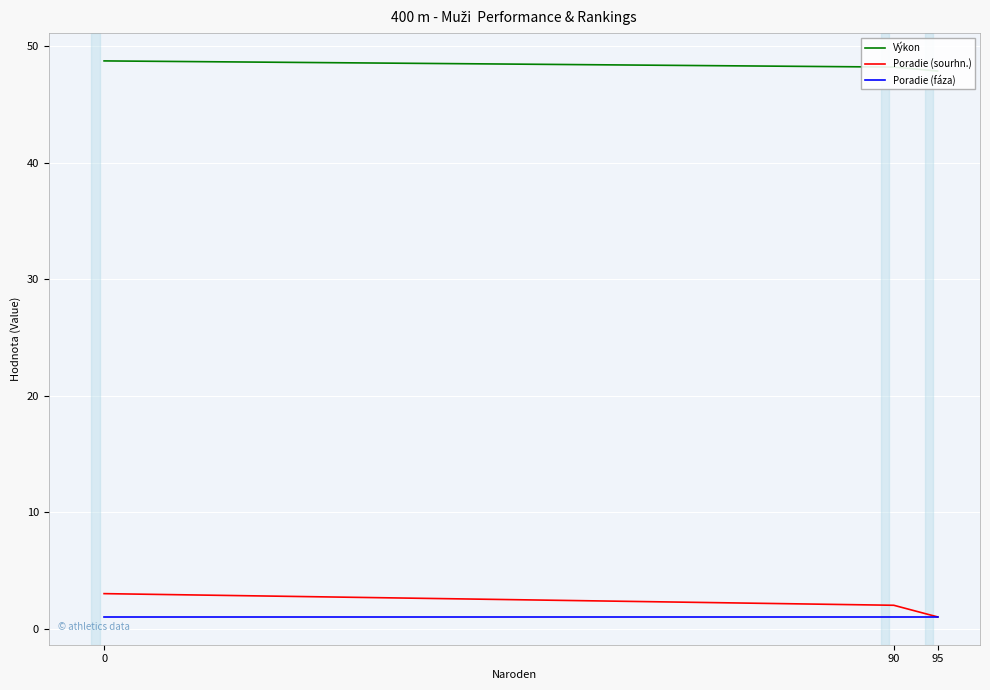

Count the number of data series in this chart.

3